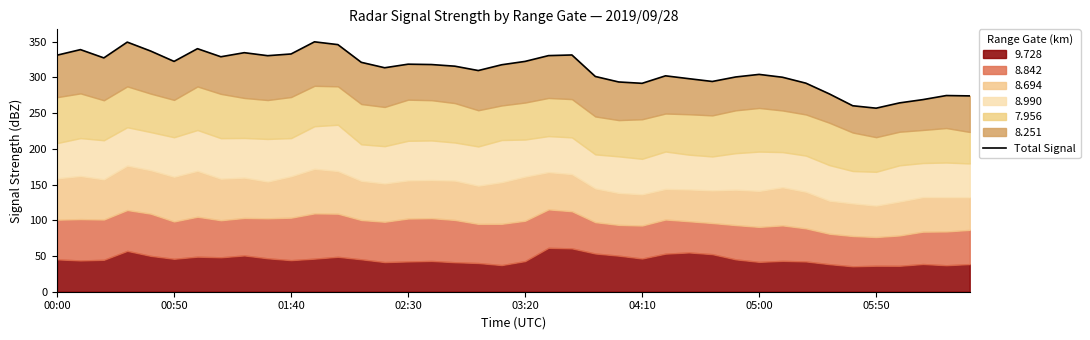

Read the value at 03:20.

337.0